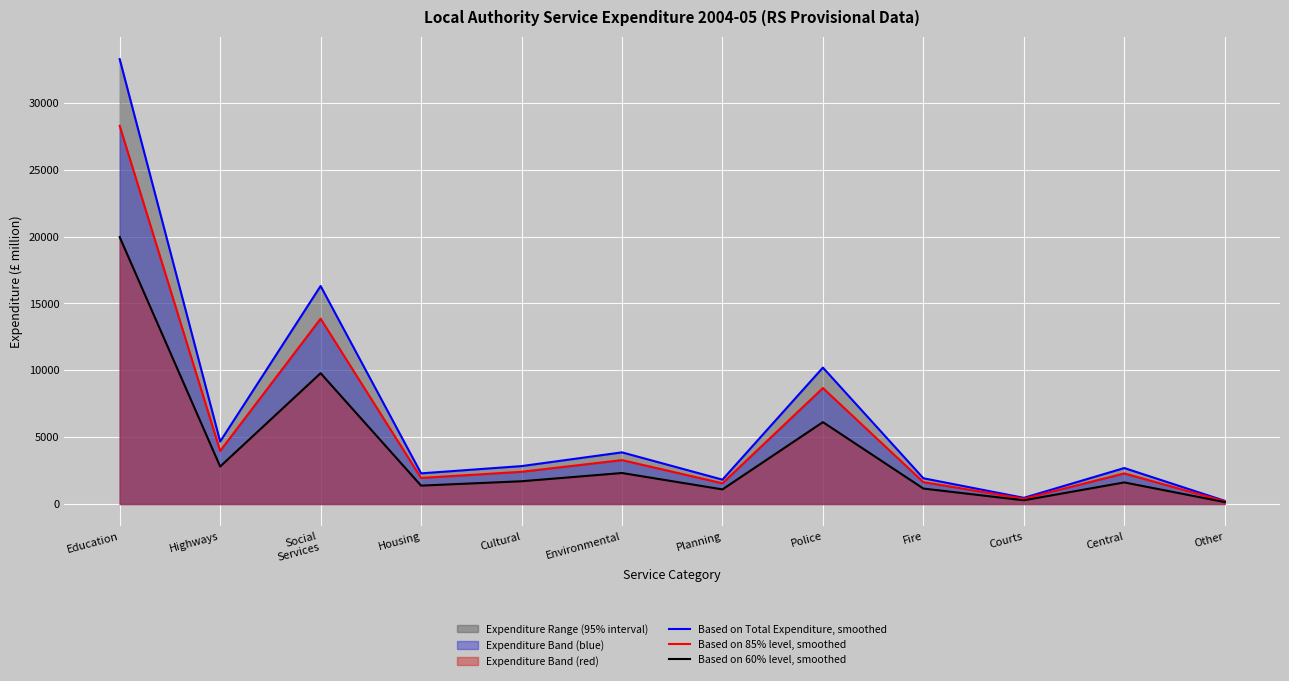

What is the label of the 1st point from the left?

Education